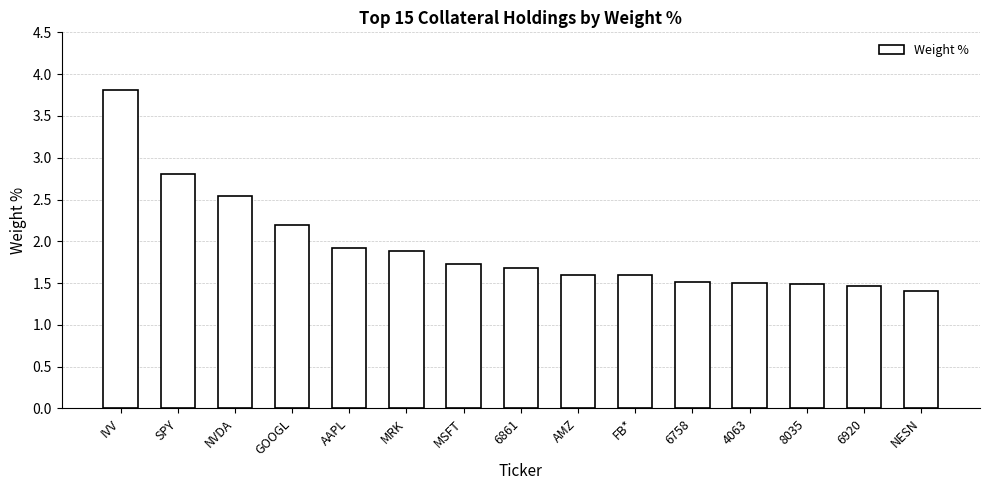

What is the approximate value at 6758?

1.5